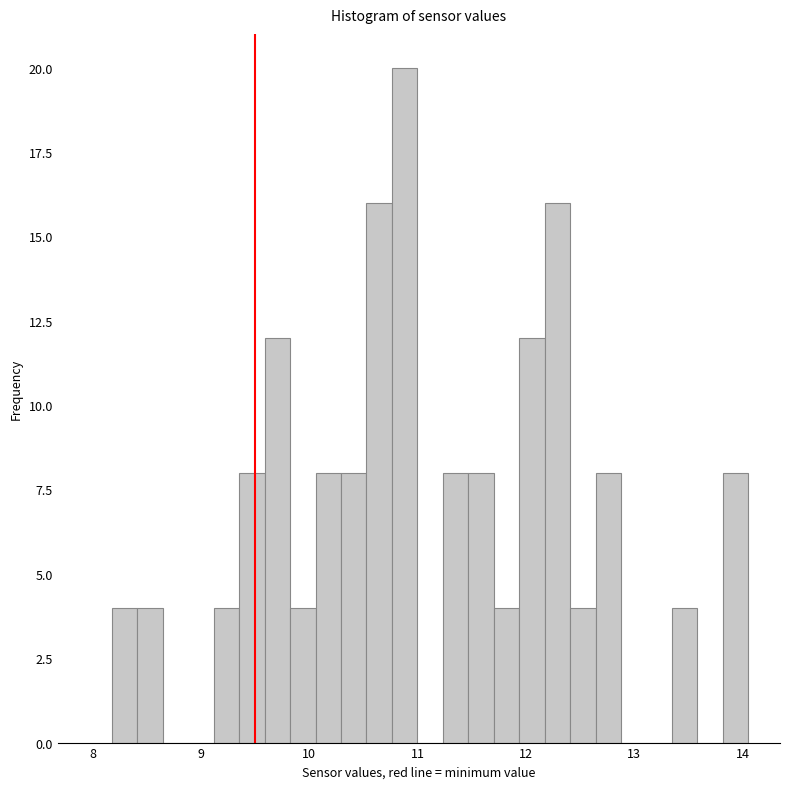

Around what value on the x-axis is the tallest bar? Give the approximate position of its centre, as read against the axis.

10.9